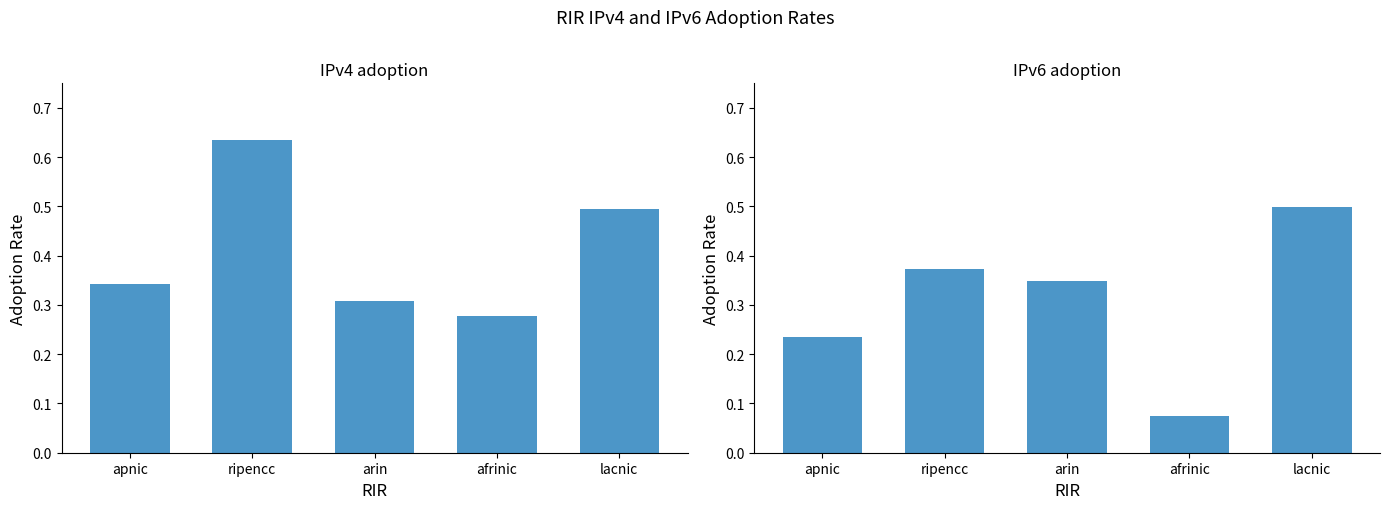

Which series has the largest range (max minus min)?

IPv6 adoption